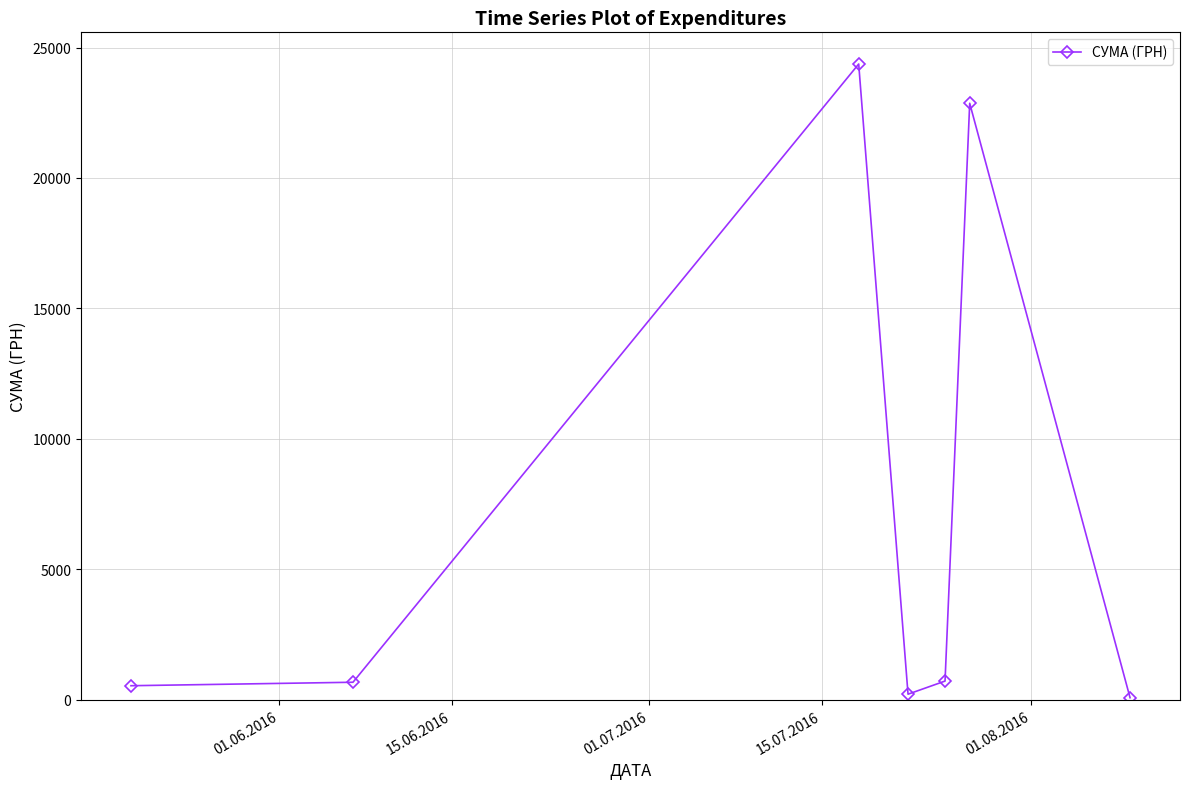

What is the difference between the second highest and second lowest values?

22651.4